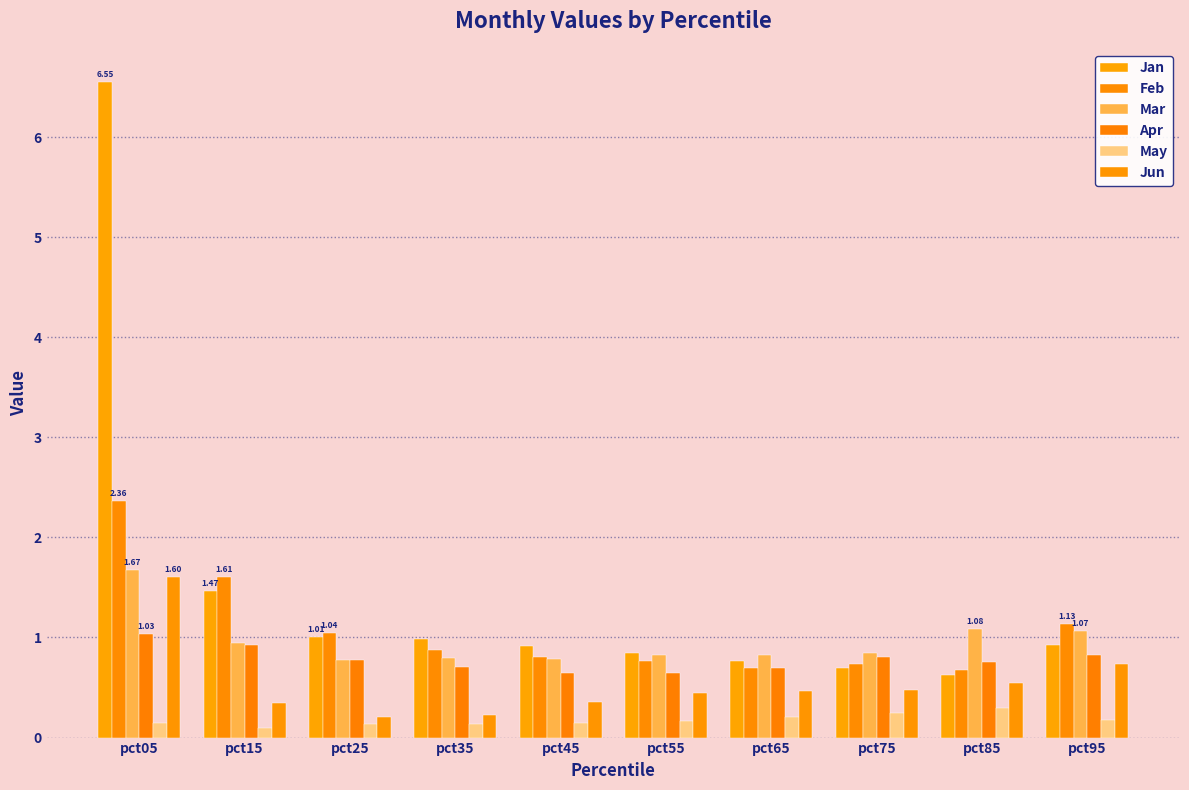

What is the value of the Jan bar at the 10th from the left?

0.9